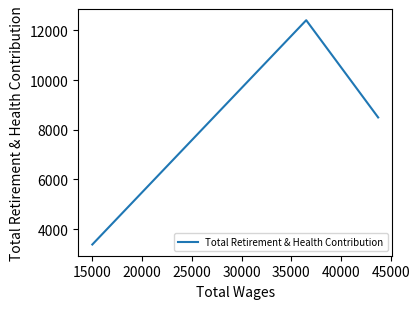

Does the chart display data point markers on the line(s)?

No